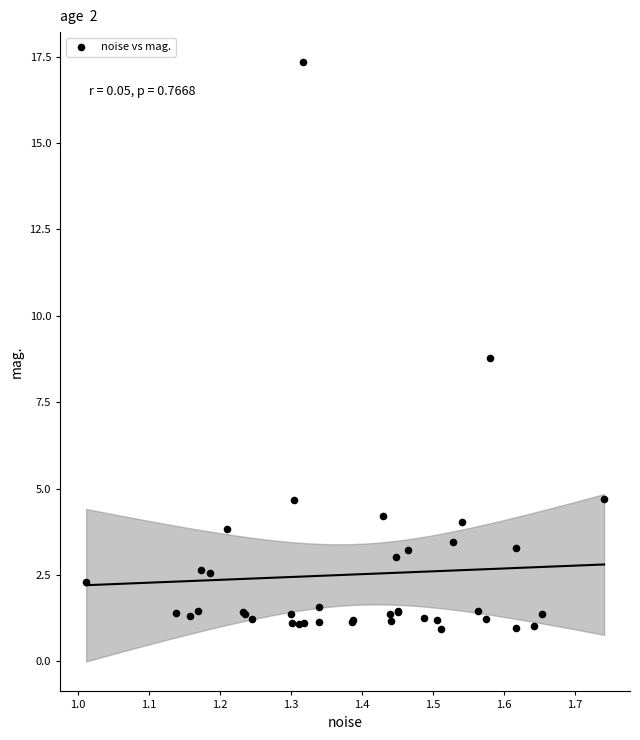

What Y value in the scatter plot is closest to 9?

8.8